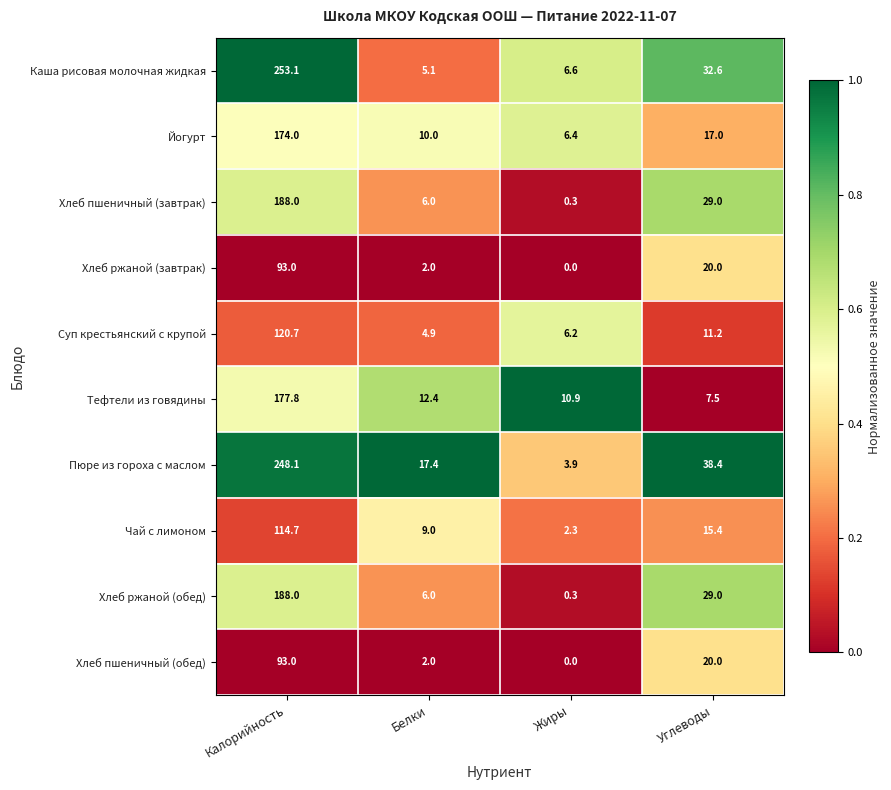

List the labels in order of Чай с лимоном value, largest first.

Калорийность, Углеводы, Белки, Жиры